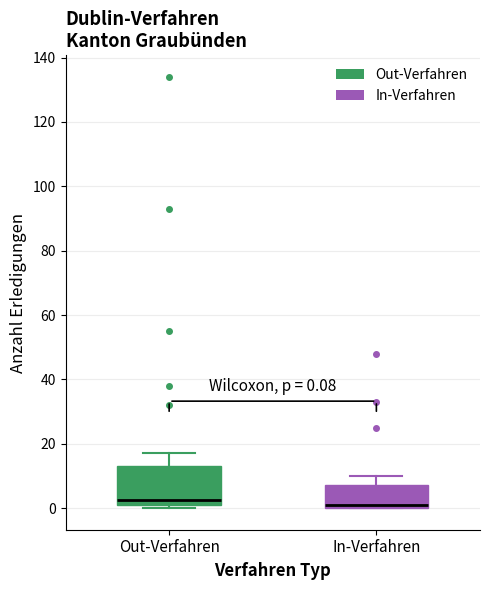

Which box is the tallest, from its lower edge to its upper edge?

Out-Verfahren